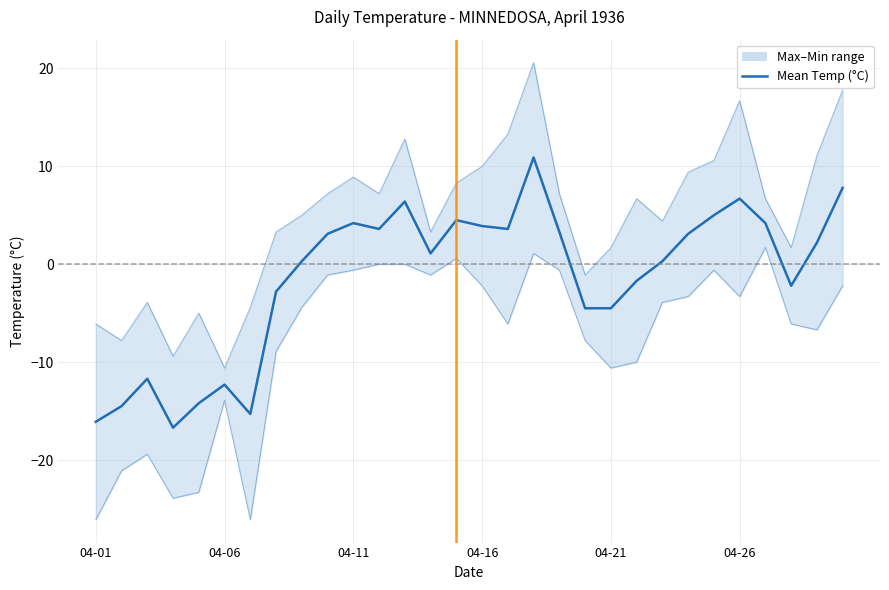

Where is Min Temp (°C) nearest to the value -12?

04-21